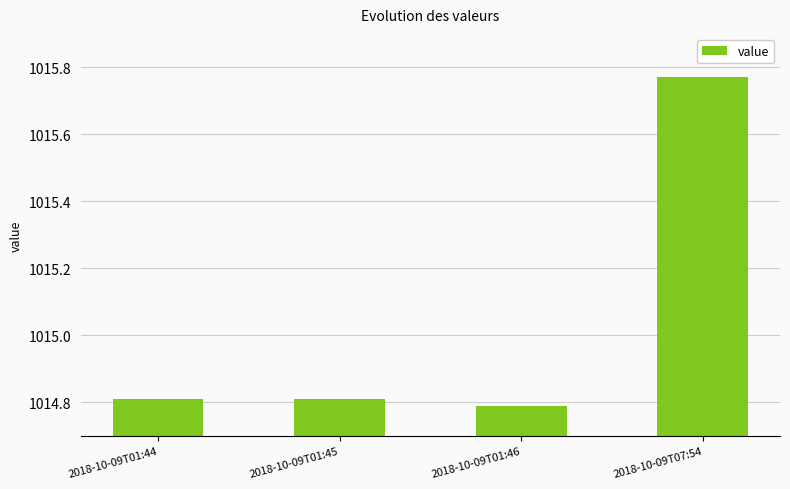

What is the average value?

1015.0